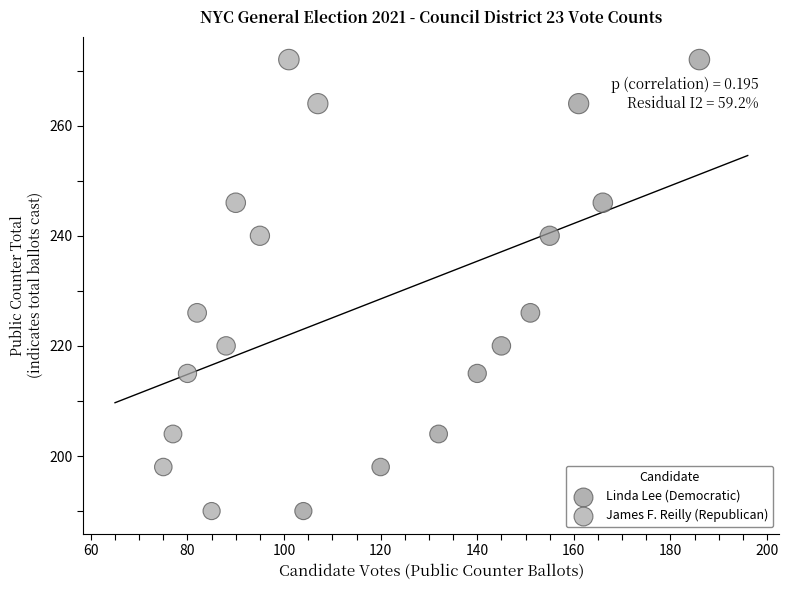

What are all the series names shown in the legend?

Linda Lee (Democratic), James F. Reilly (Republican)